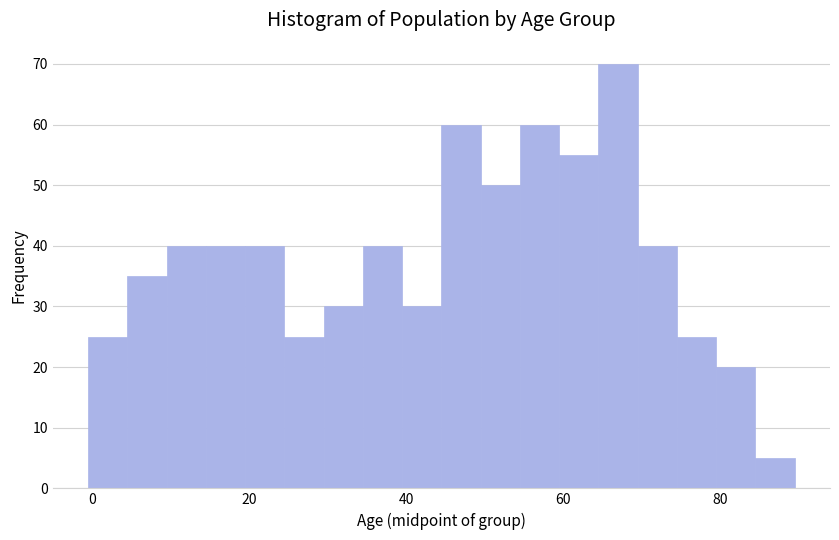

Around what value on the x-axis is the tallest bar? Give the approximate position of its centre, as read against the axis.

68